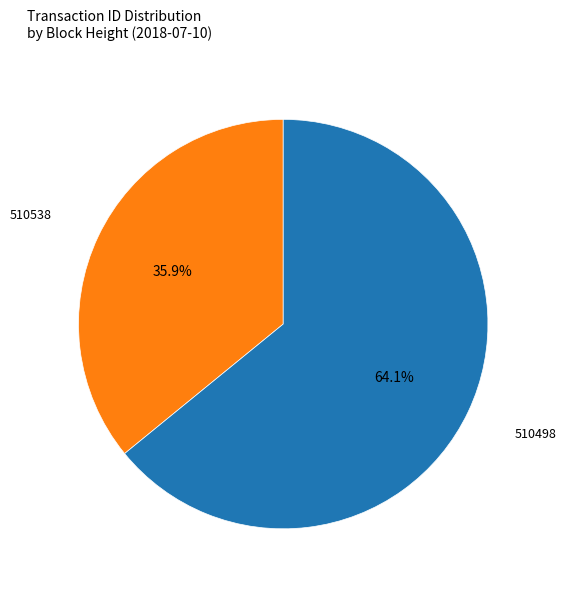

Is there a majority slice in this chart?

Yes